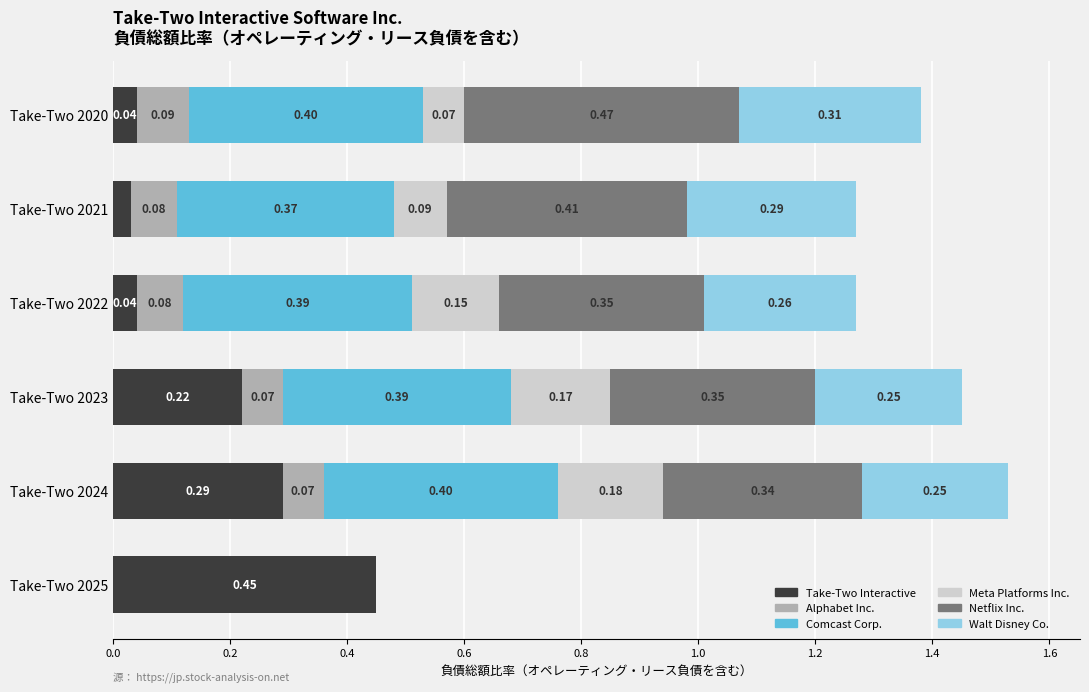

What is the total value across all series at Take-Two 2021?

1.3